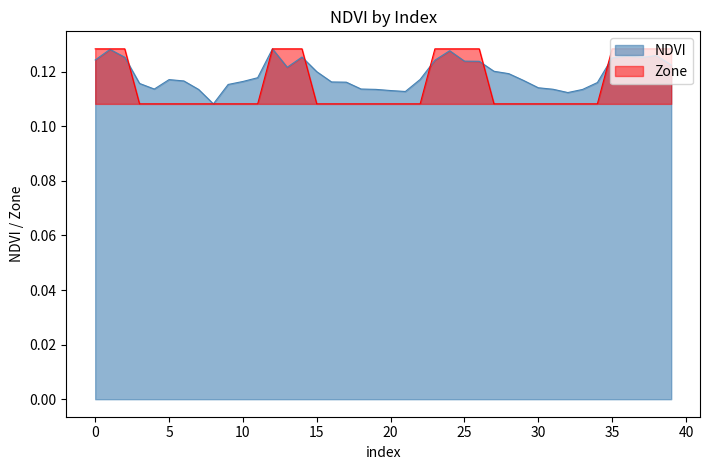

True or false: Zone has more than 0 points higher than both neighbors.

False